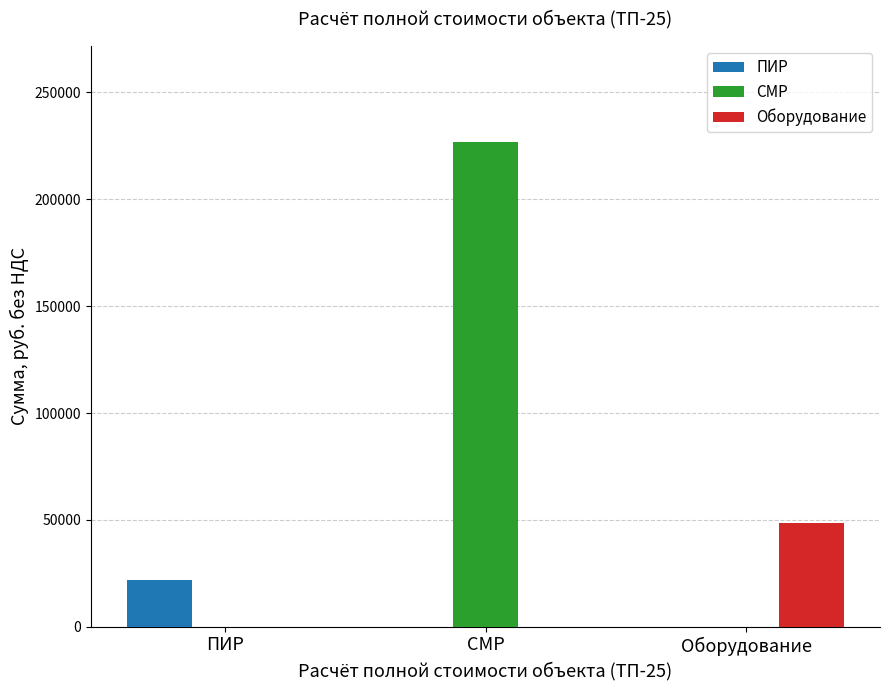

Which series has the widest spread of values?

СМР